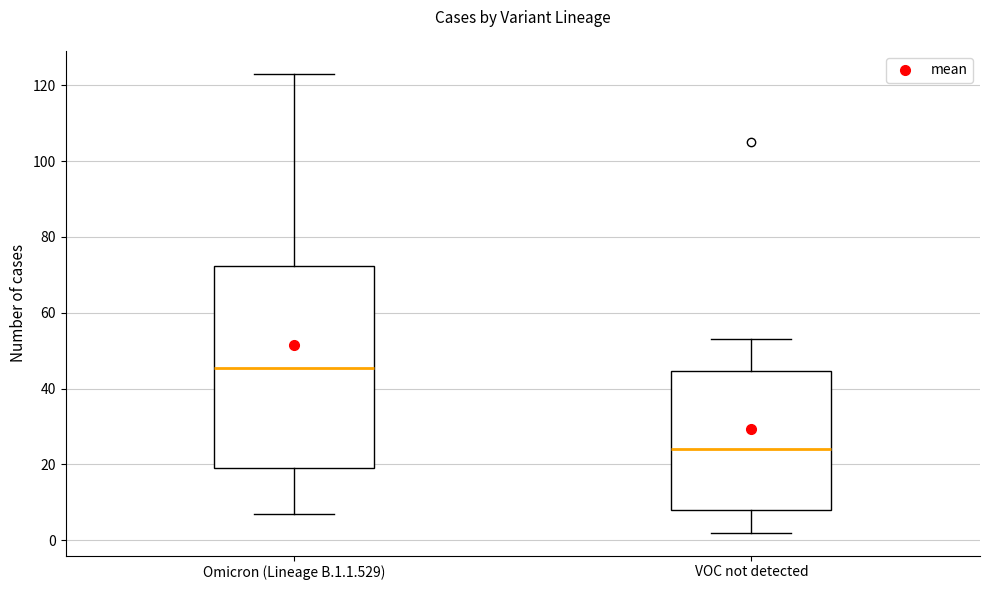

Reading left to right, transcribe this box plot: for each box, give where its median line is, the range the box spans, and where its two whiskers end, as read against the y-axis. The values are not printed on the chart, so give them approximately, as read against the axis.

Omicron (Lineage B.1.1.529): median 46, box 20 to 72, whiskers 8 to 124
VOC not detected: median 24, box 8 to 44, whiskers 2 to 54